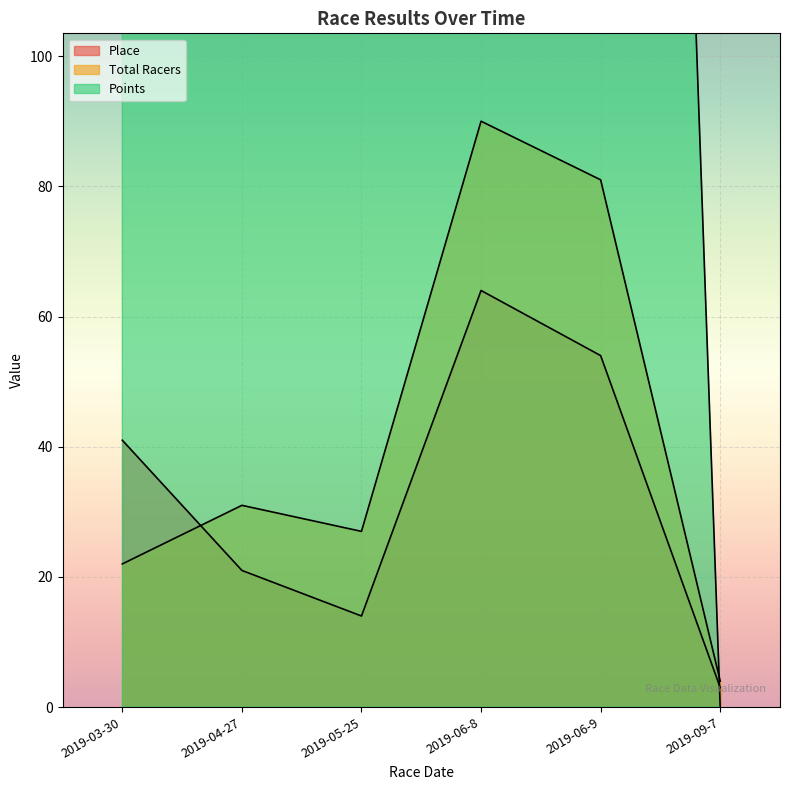

At 2019-03-30, list the series in order from largest to smallest.

Points, Place, Total Racers